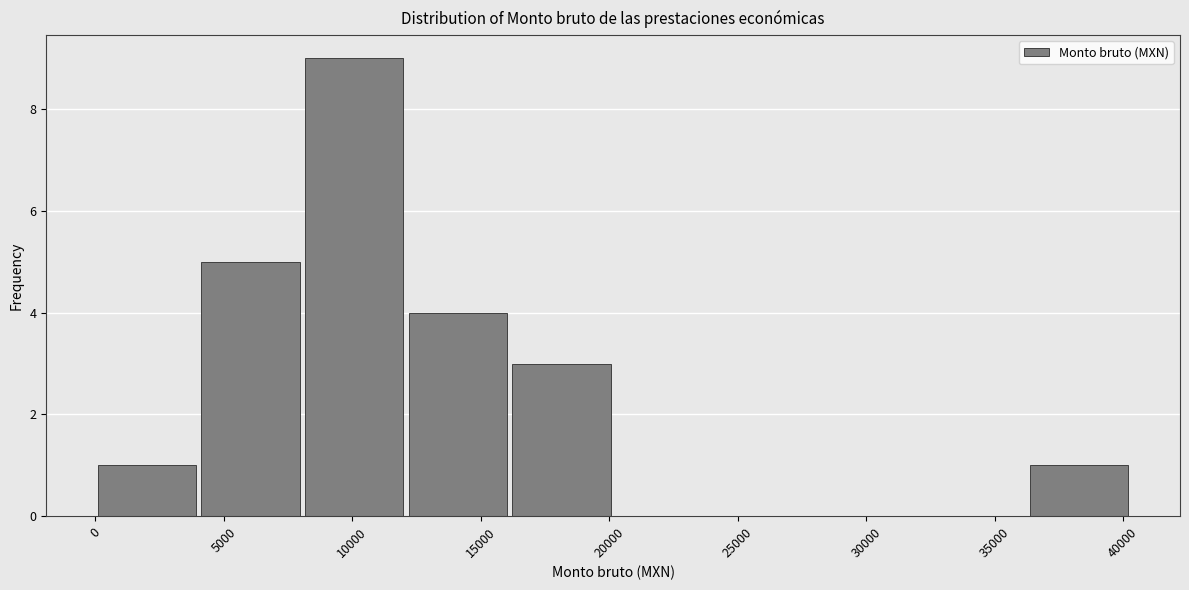

Reading left to right, list every bar in this chart as the range it spans on the x-axis followed by its height. Neither the bar edges nor the heights are printed on the chart, so give them approximately, as read against the axes.

0 to 4000: 1
4000 to 8000: 5
8000 to 12000: 9
12000 to 16000: 4
16000 to 20000: 3
20000 to 24000: 0
24000 to 28000: 0
28000 to 32000: 0
32000 to 36500: 0
36500 to 40500: 1